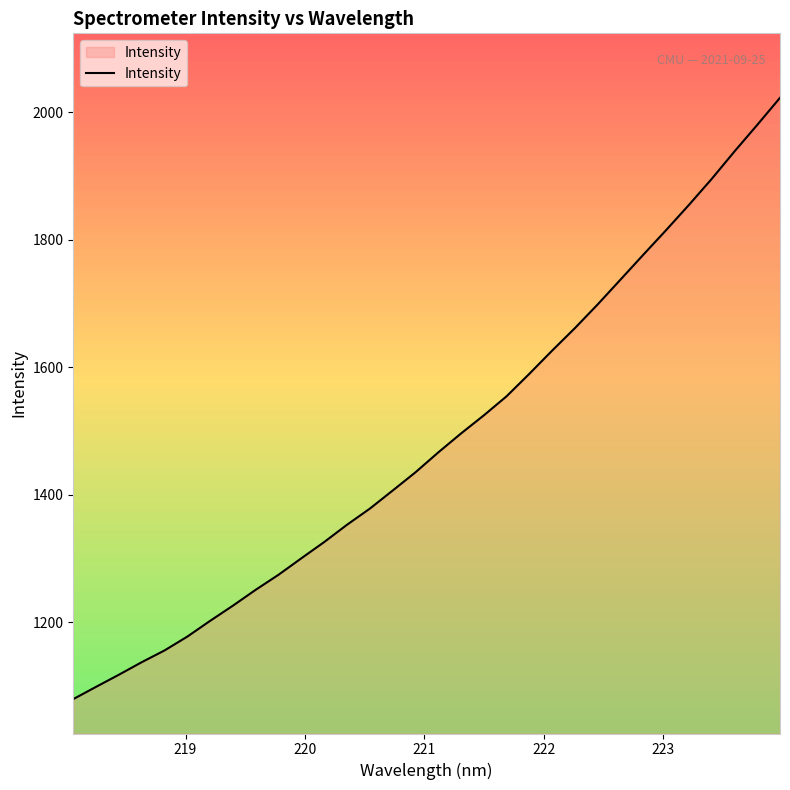

What is the greatest value displayed?

2022.8